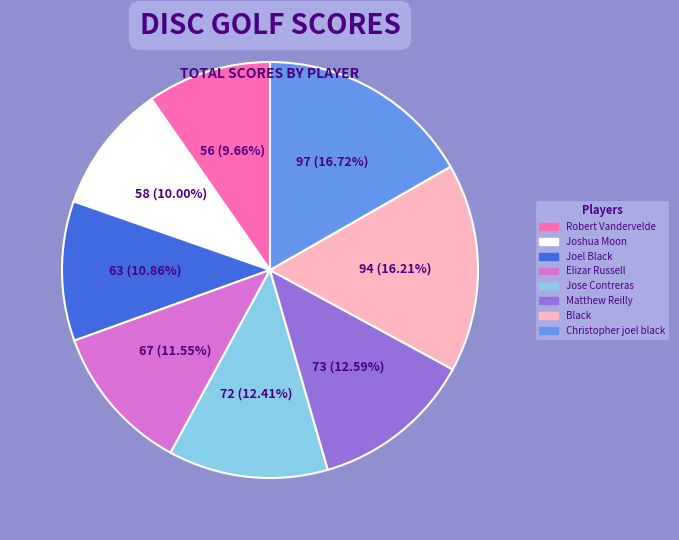

Which has a higher value, Elizar Russell or Joshua Moon?

Elizar Russell